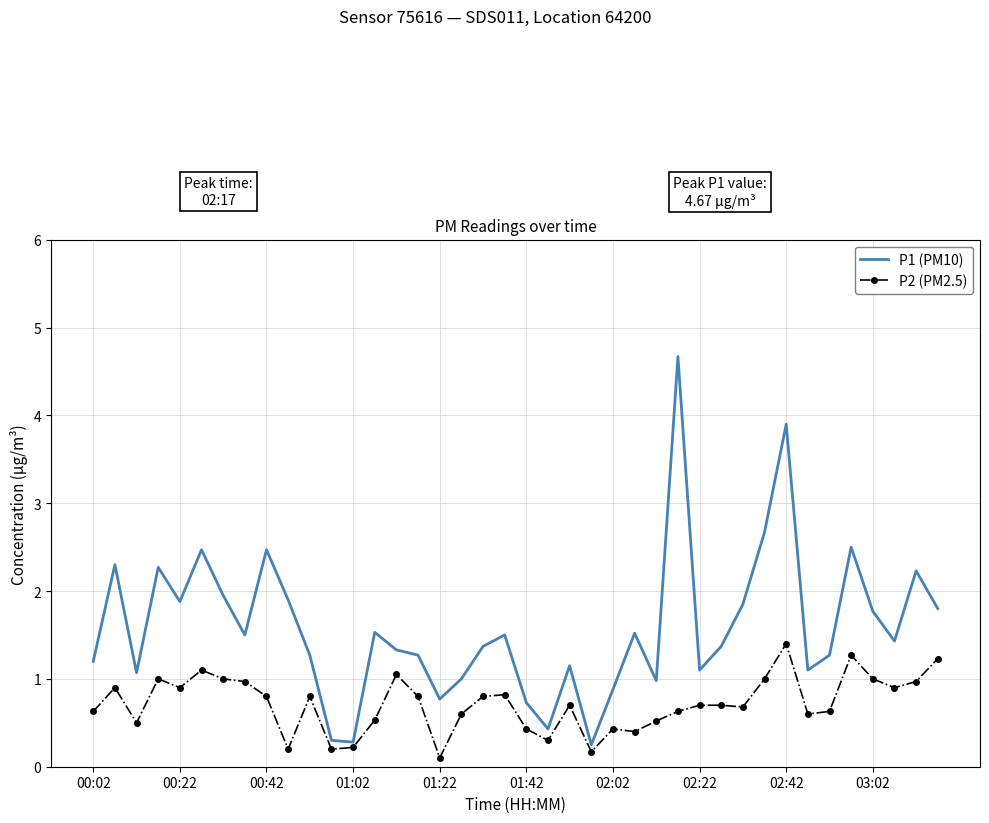

What is the maximum value for P1 (PM10)?

4.7